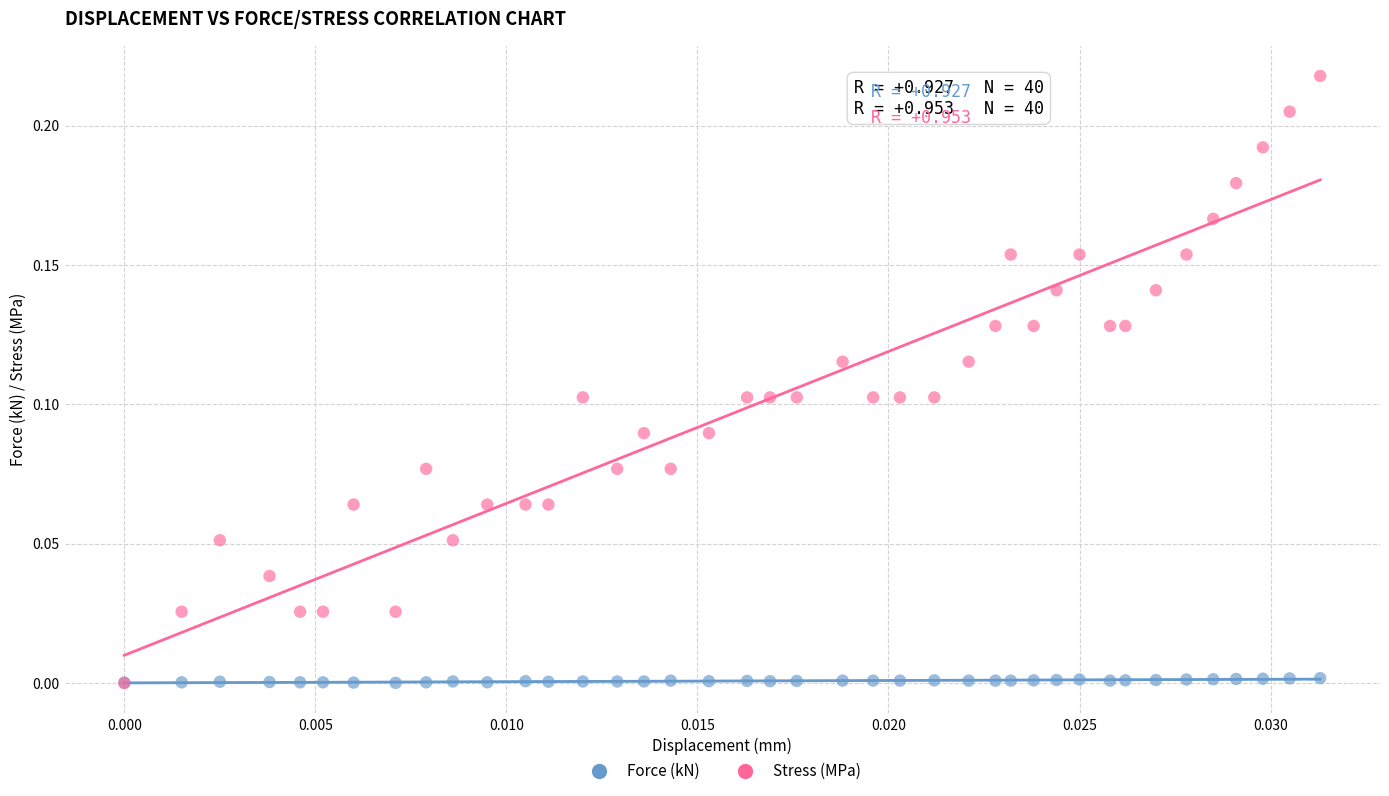

Which series has the widest spread of Y values?

Stress (MPa)